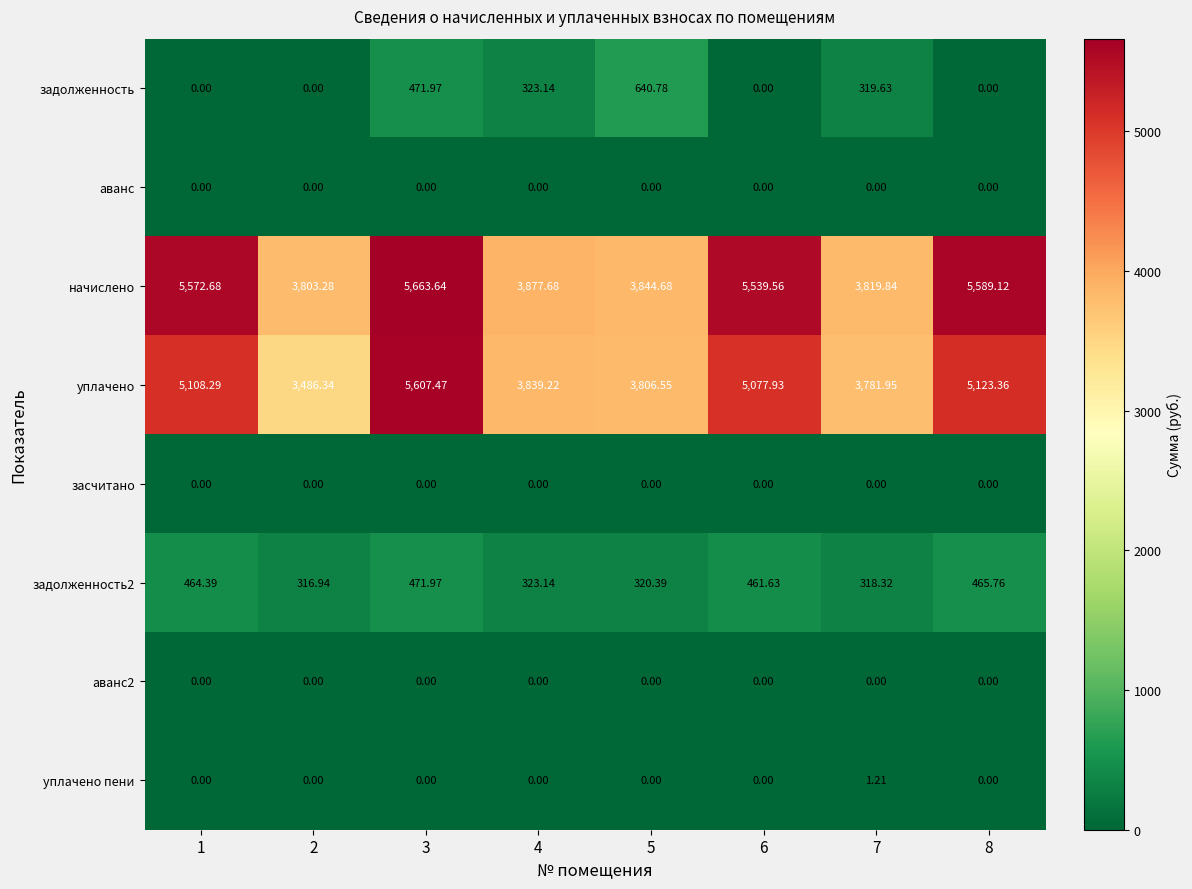

Which series has the largest total across all categories?

начислено